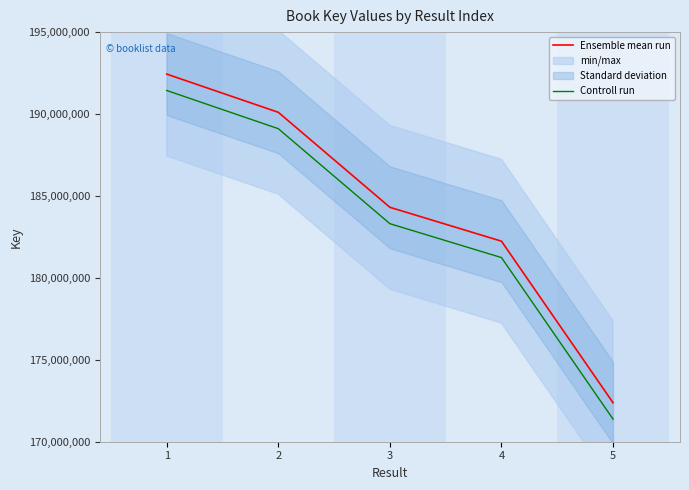

Is the value of Controll run at 3 greater than the value of Ensemble mean run at 2?

No